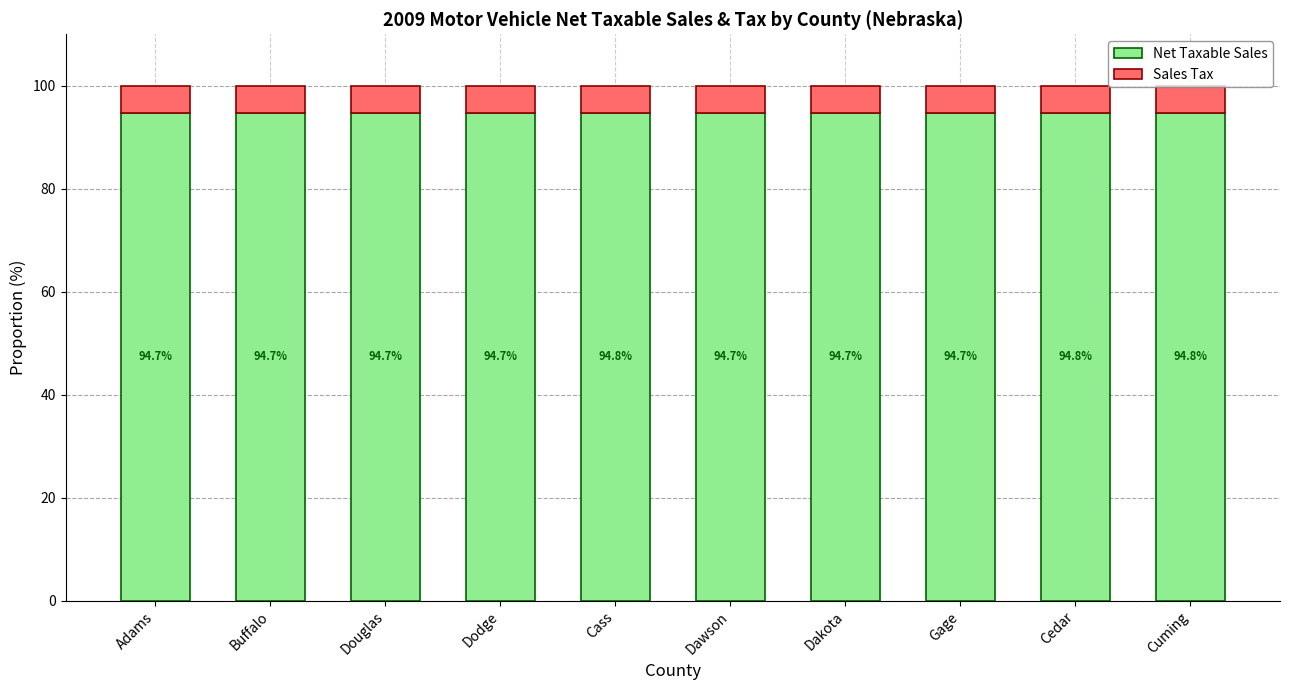

The Net Taxable Sales series shows 94.7 at Adams. True or false?

True